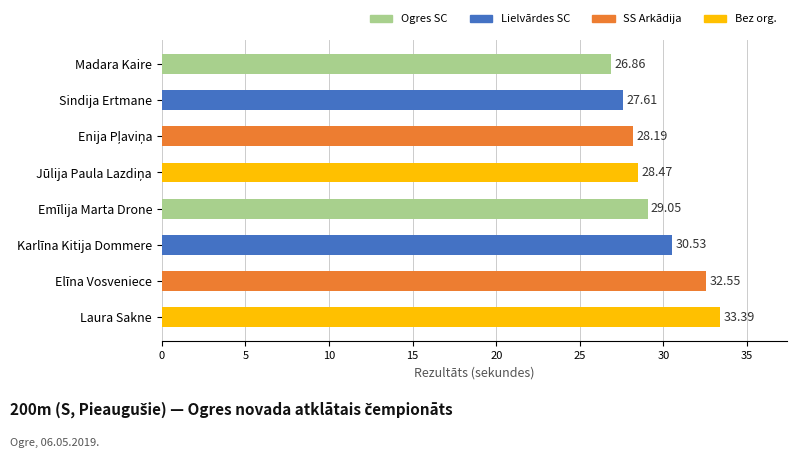

Which label corresponds to the largest value in the chart?

Laura Sakne